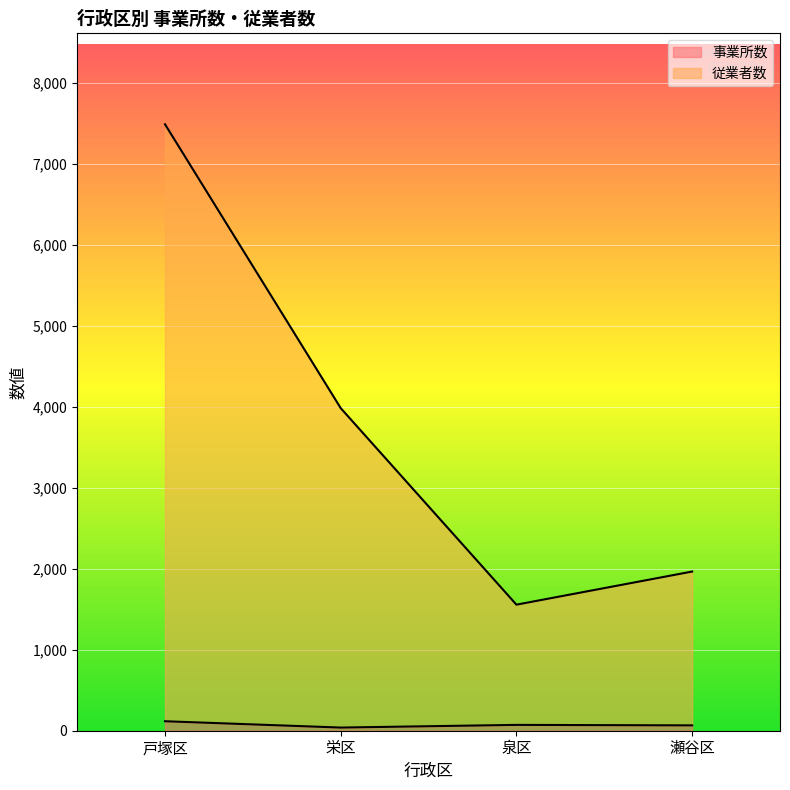

What is the difference between the second highest and second lowest values in the 事業所数 series?

6